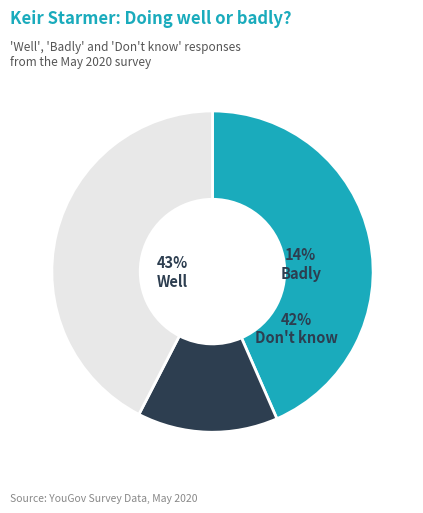

Which has a higher value, Badly or Well?

Well